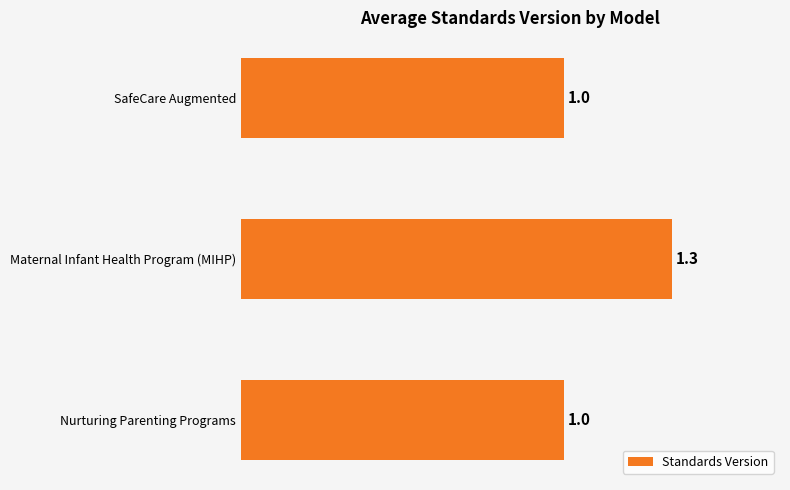

How many values are between 1 and 2?

3